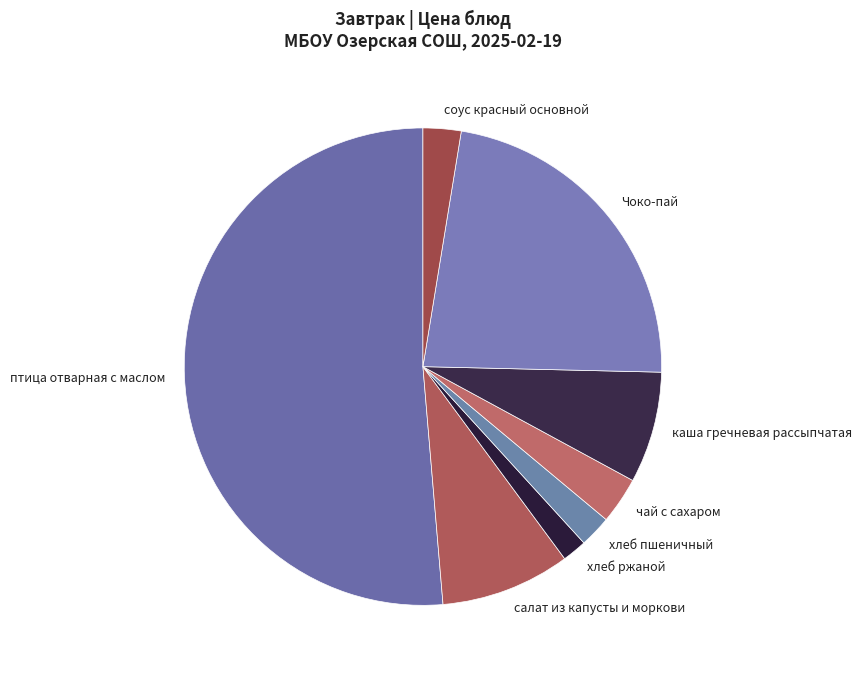

What is the largest slice in the pie chart?

птица отварная с маслом